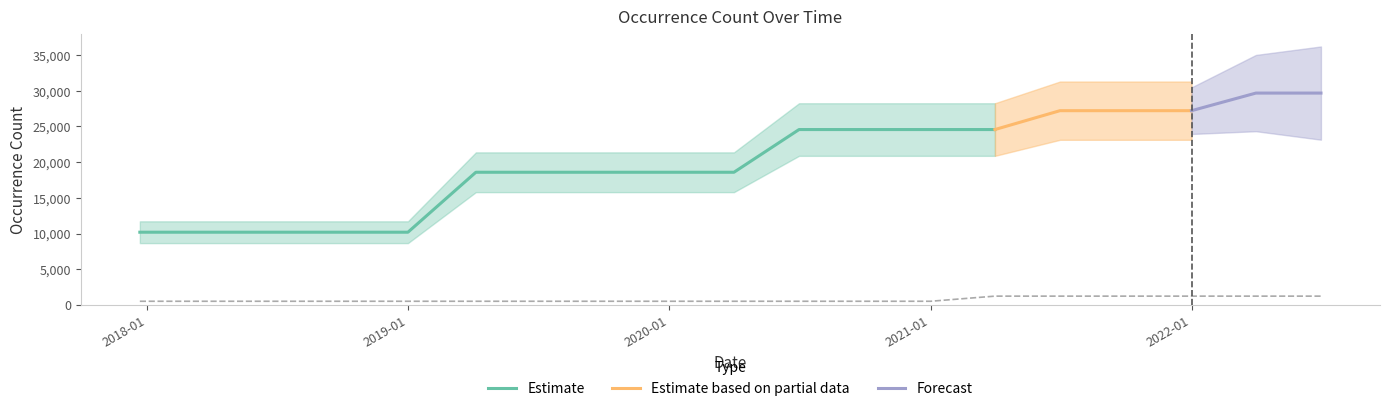

How many data points are less than 18586?

5